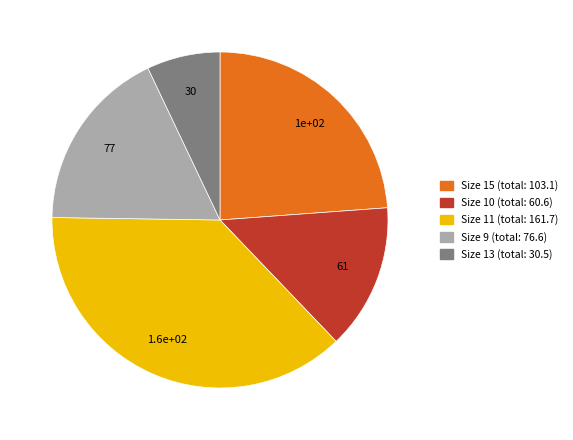

Is there any slice that represents more than half of the pie?

No